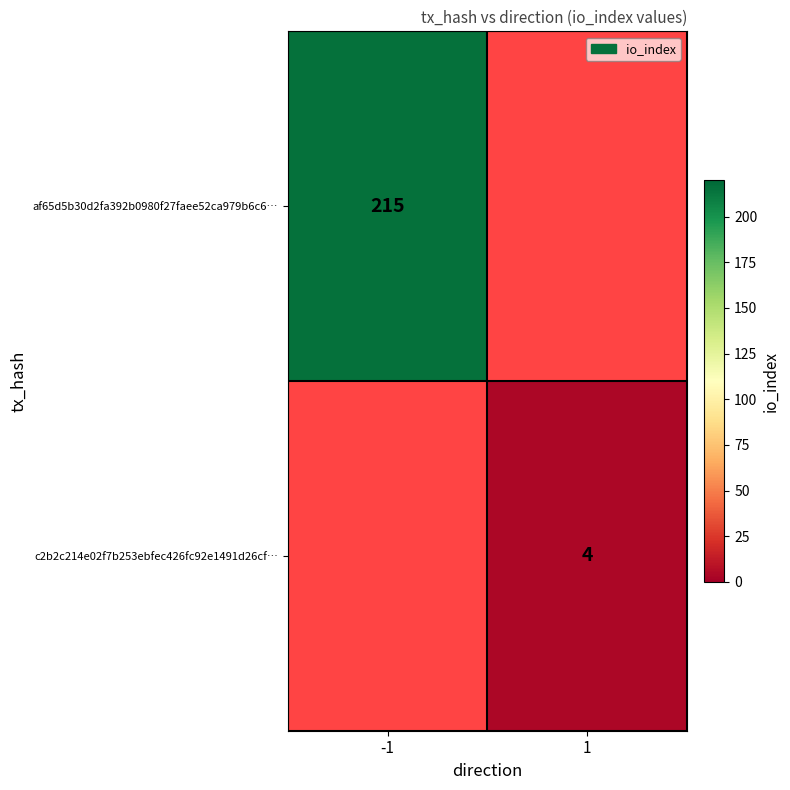

Which label corresponds to the largest value in the chart?

-1